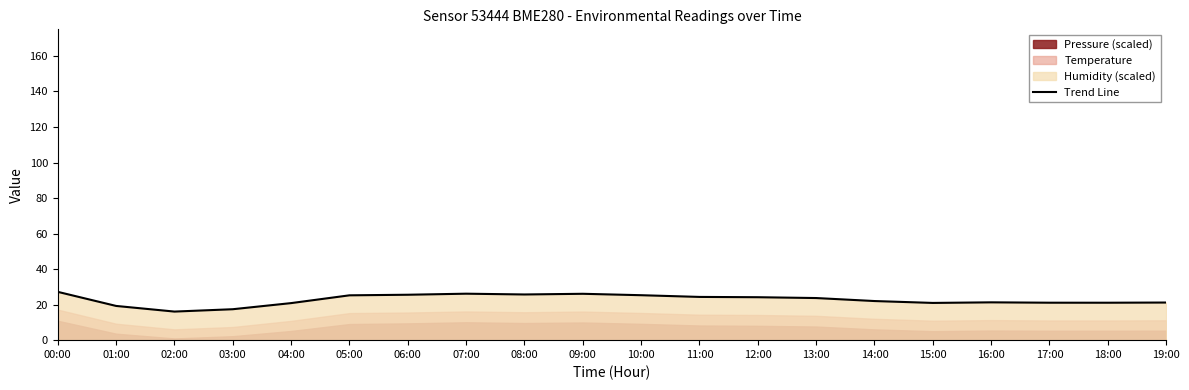

At which label does the data first exceed 23?

00:00